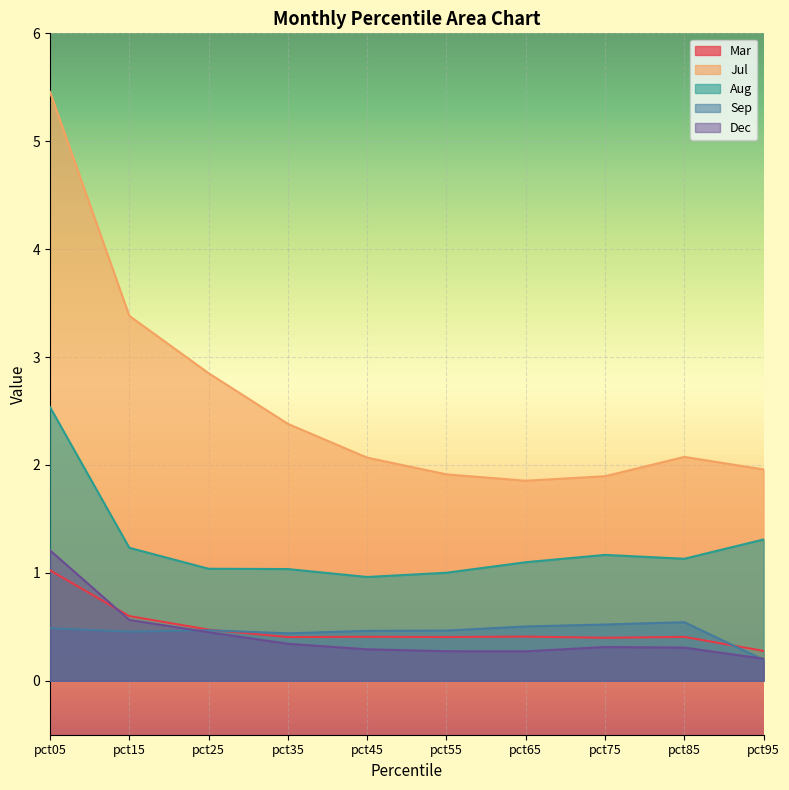

How many lines are shown in the chart?

5